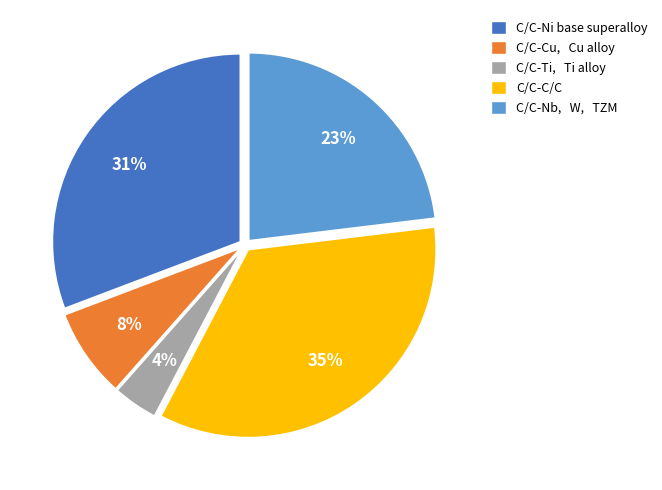

Approximately how many times larger is the value at C/C-Nb, W, TZM compared to C/C-C/C?

0.7